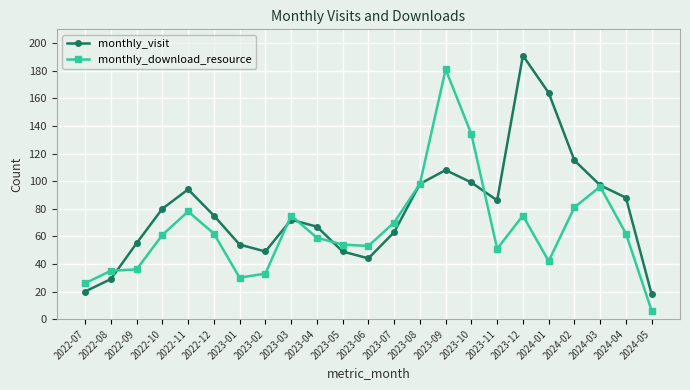

What is the smallest value displayed?

6